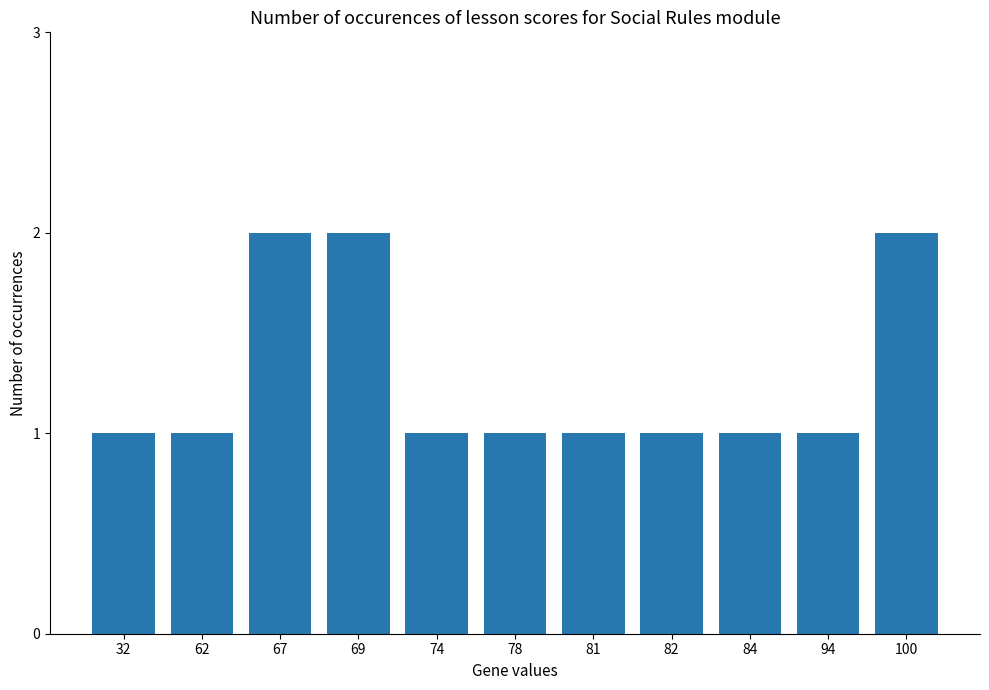

How many data points does each series have?

11